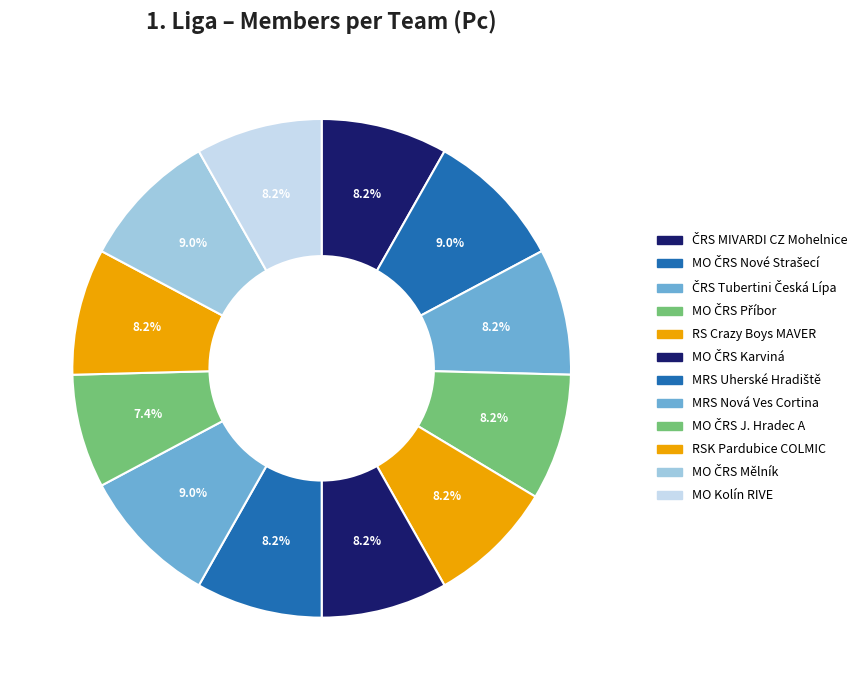

Rank the categories by value from lowest to highest.

MO ČRS Jindřichův Hradec A, ČRS MIVARDI CZ Mohelnice, ČRS Tubertini Česká Lípa, MO ČRS Příbor - MAVER TEAM, RS Crazy Boys MAVER- MRS, MO ČRS Karviná MatchPRO, MRS p. s. Uherské Hradiště SARFIX.CZ, RSK Pardubice - COLMIC VčÚS, MO Kolín RIVE, MO ČRS Nové Strašecí - MAVER, MRS Nová Ves Cortina RIVE, MO ČRS Mělník